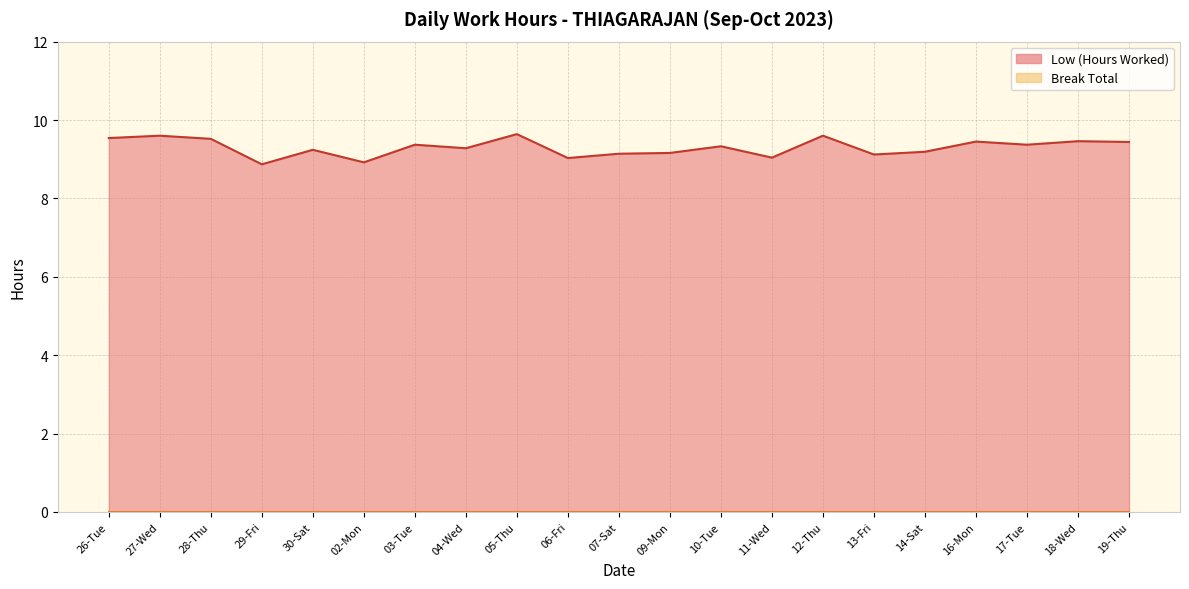

What is the approximate value at 19-Thu?

9.4